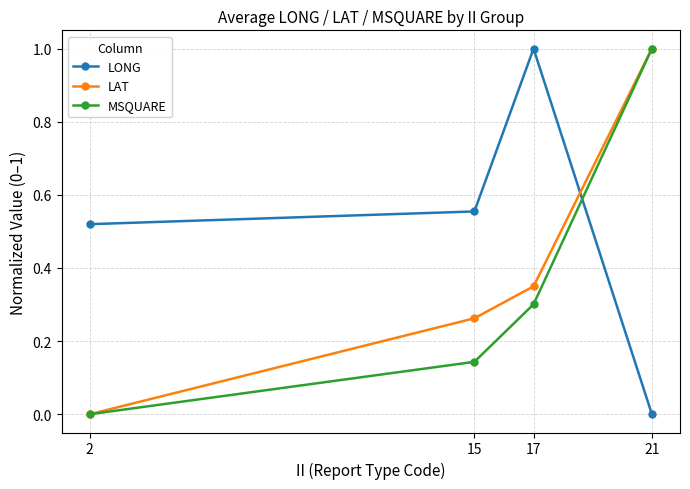

What are all the series names shown in the legend?

LONG, LAT, MSQUARE